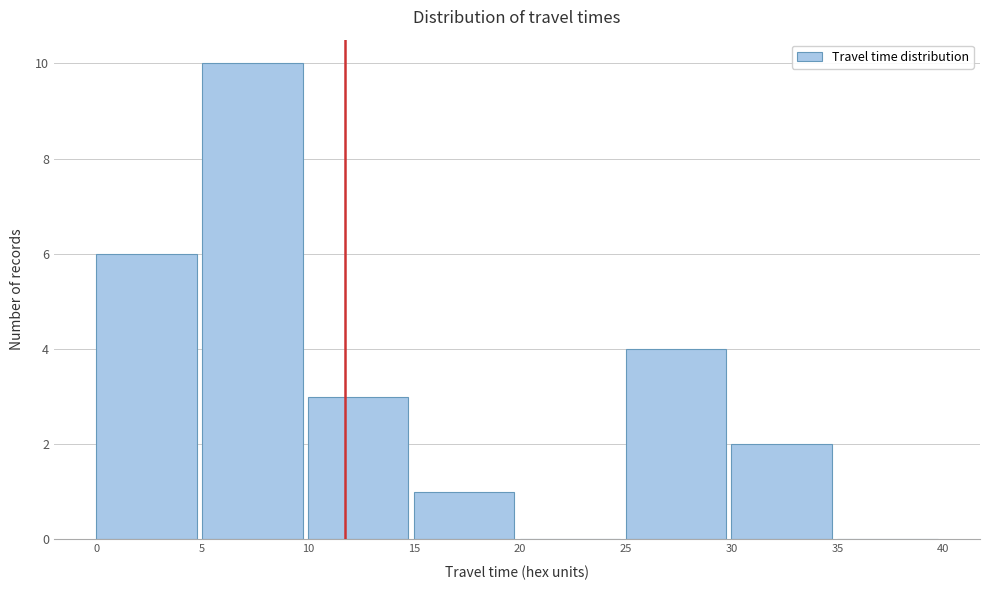

Reading left to right, transcribe this chart: for each bar, give the range it covers on the x-axis and its height. The values are not printed on the chart, so give them approximately, as read against the axis.

0 to 5: 6
5 to 10: 10
10 to 15: 3
15 to 20: 1
20 to 25: 0
25 to 30: 4
30 to 35: 2
35 to 40: 0